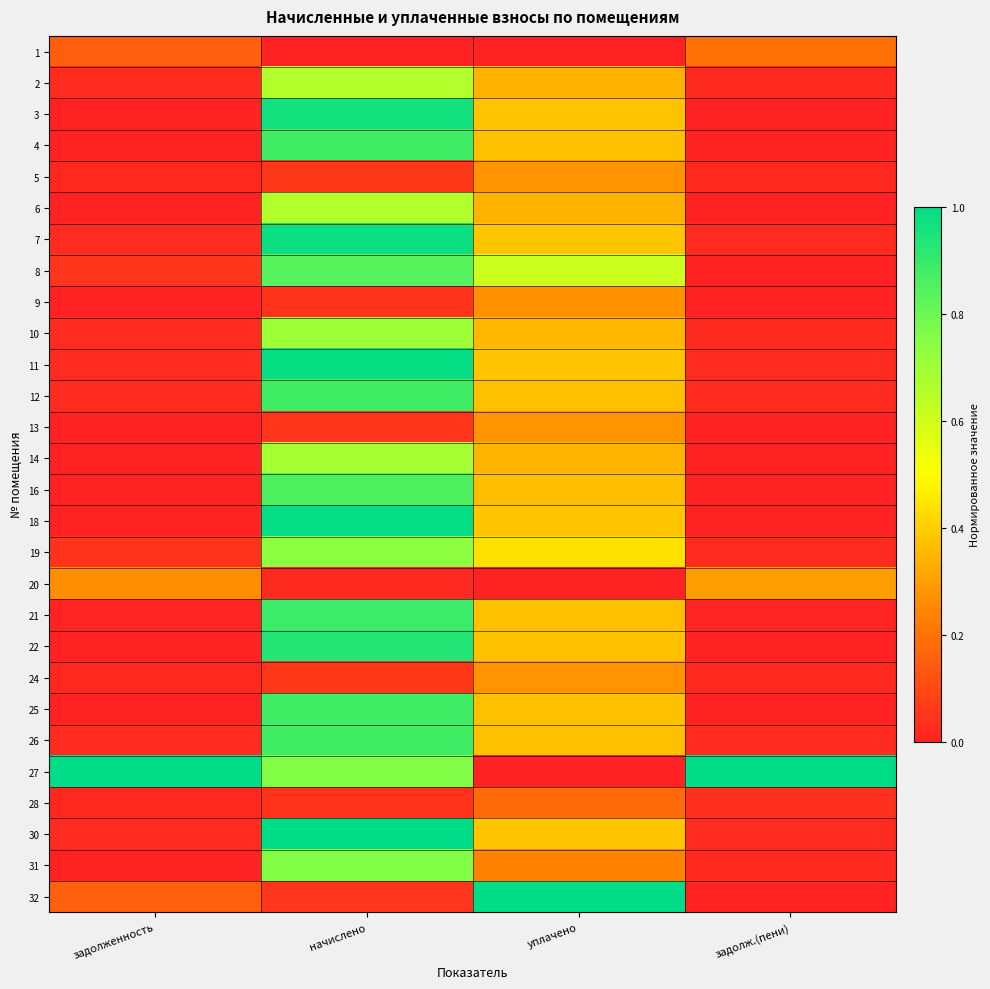

Count the number of data series in this chart.

28